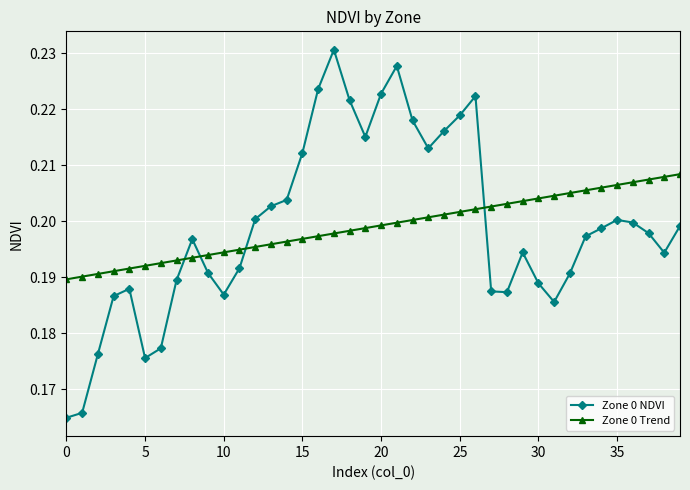

Does the chart have visible grid lines?

Yes